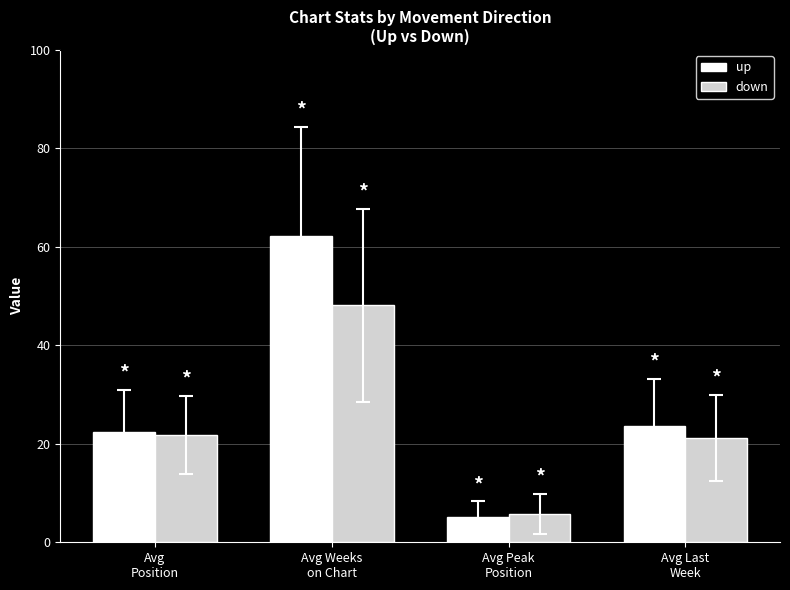

Is it true that down equals 85.0 at Avg Weeks
on Chart?

False